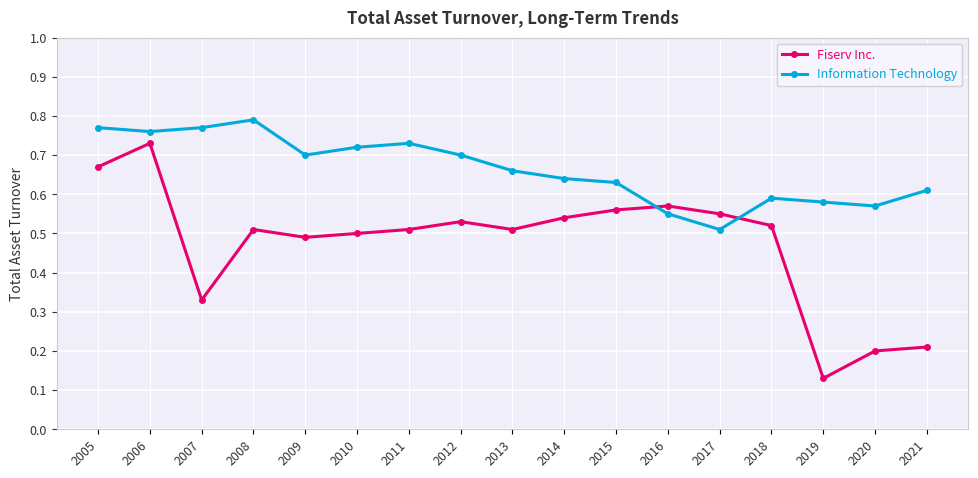

How many categories are shown in the chart?

17